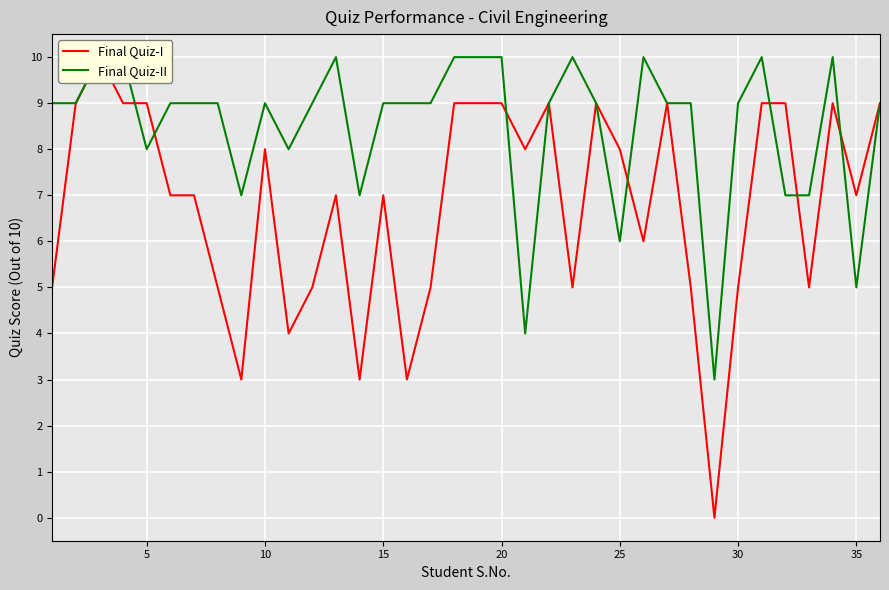

The value of Final Quiz-I at 31 is 5. True or false?

False